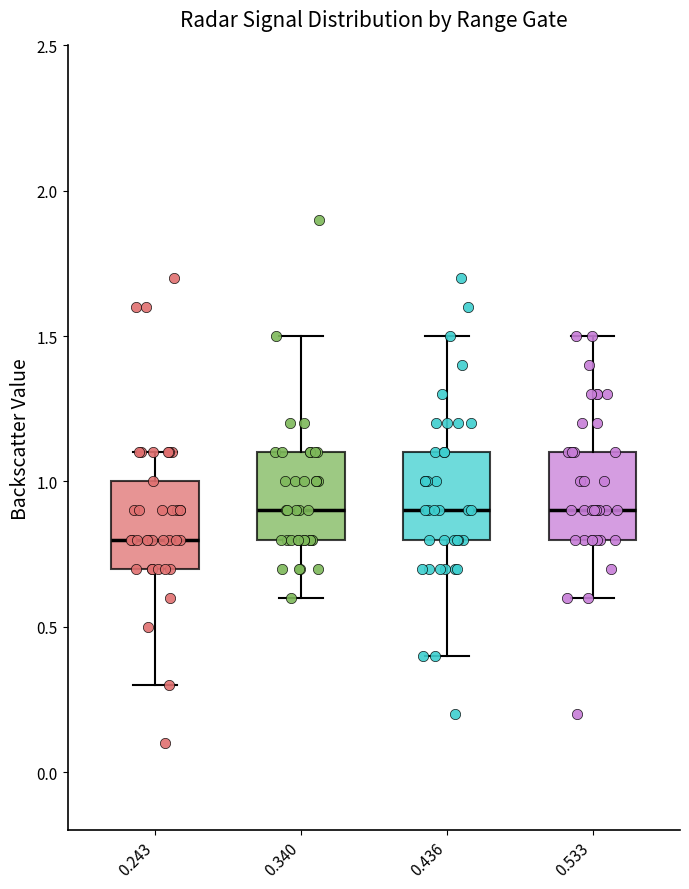

Reading left to right, read every box against the y-axis: the position of its median line, the range the box covers, and the ends of its whiskers. The values are not printed on the chart, so give them approximately, as read against the axis.

0.243: median 0.8, box 0.7 to 1.0, whiskers 0.3 to 1.1
0.340: median 0.9, box 0.8 to 1.1, whiskers 0.6 to 1.5
0.436: median 0.9, box 0.8 to 1.1, whiskers 0.4 to 1.5
0.533: median 0.9, box 0.8 to 1.1, whiskers 0.6 to 1.5